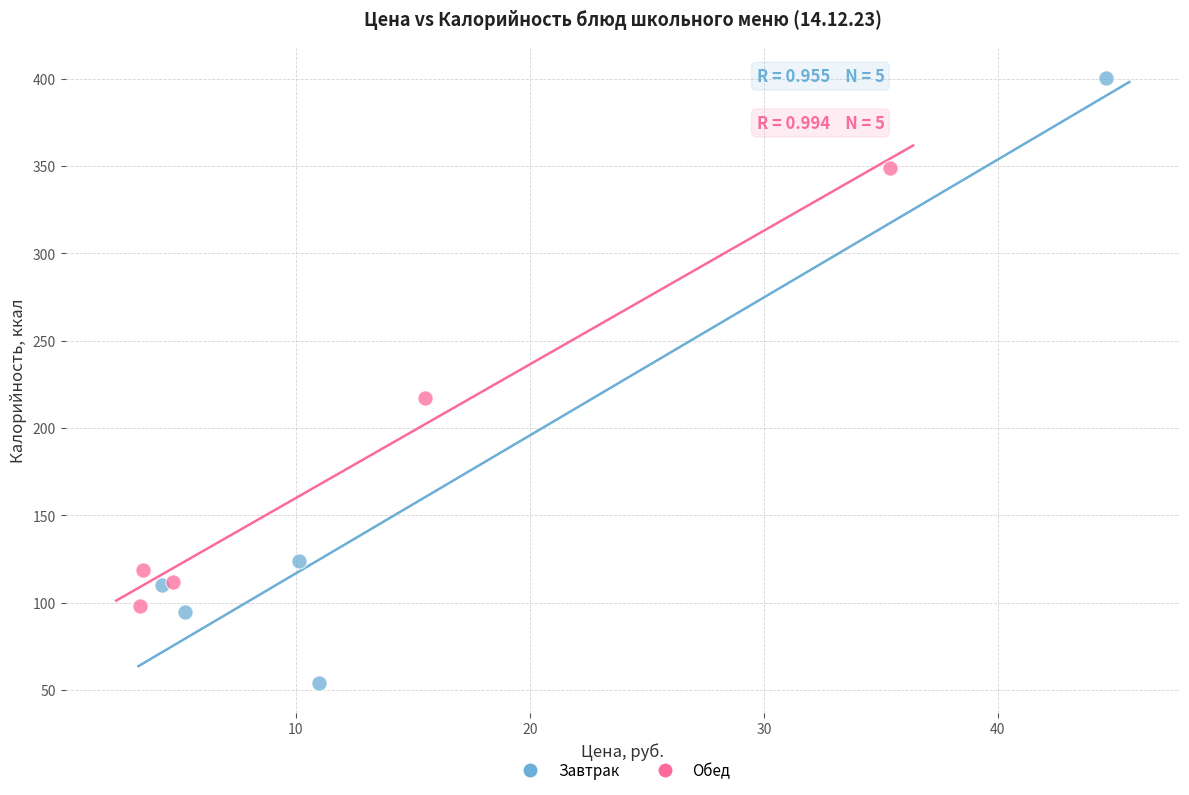

Which series has the largest Y range (max minus min)?

Завтрак